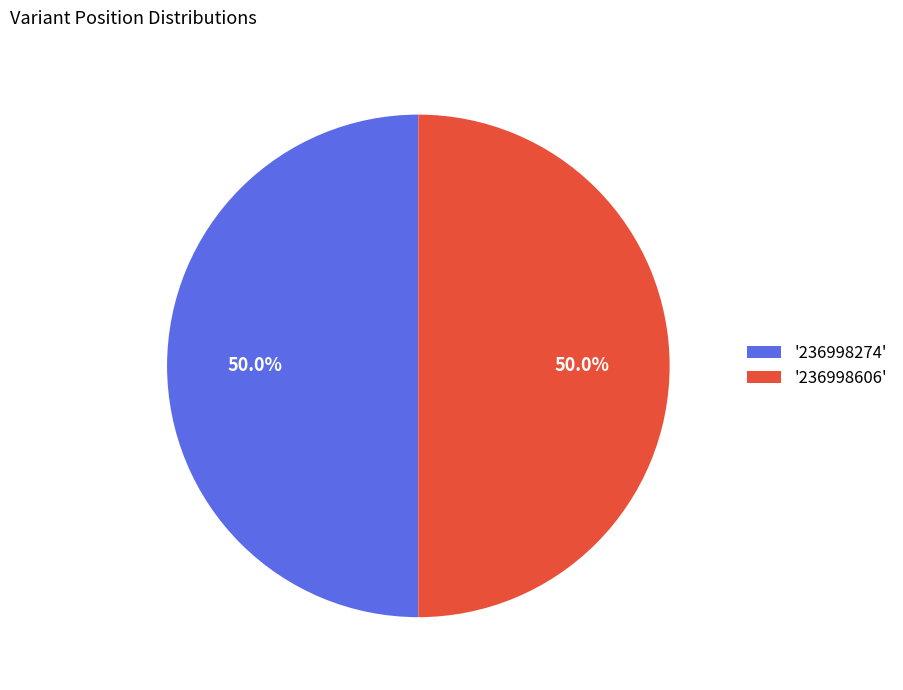

How much of the chart is everything except '236998274'?

50.0%